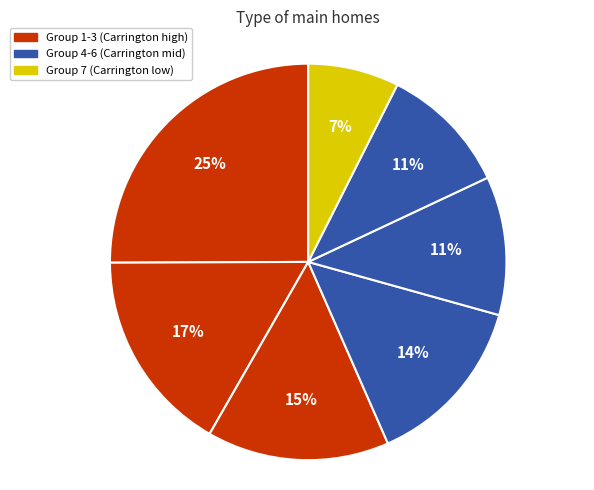

Which slice is the largest?

1